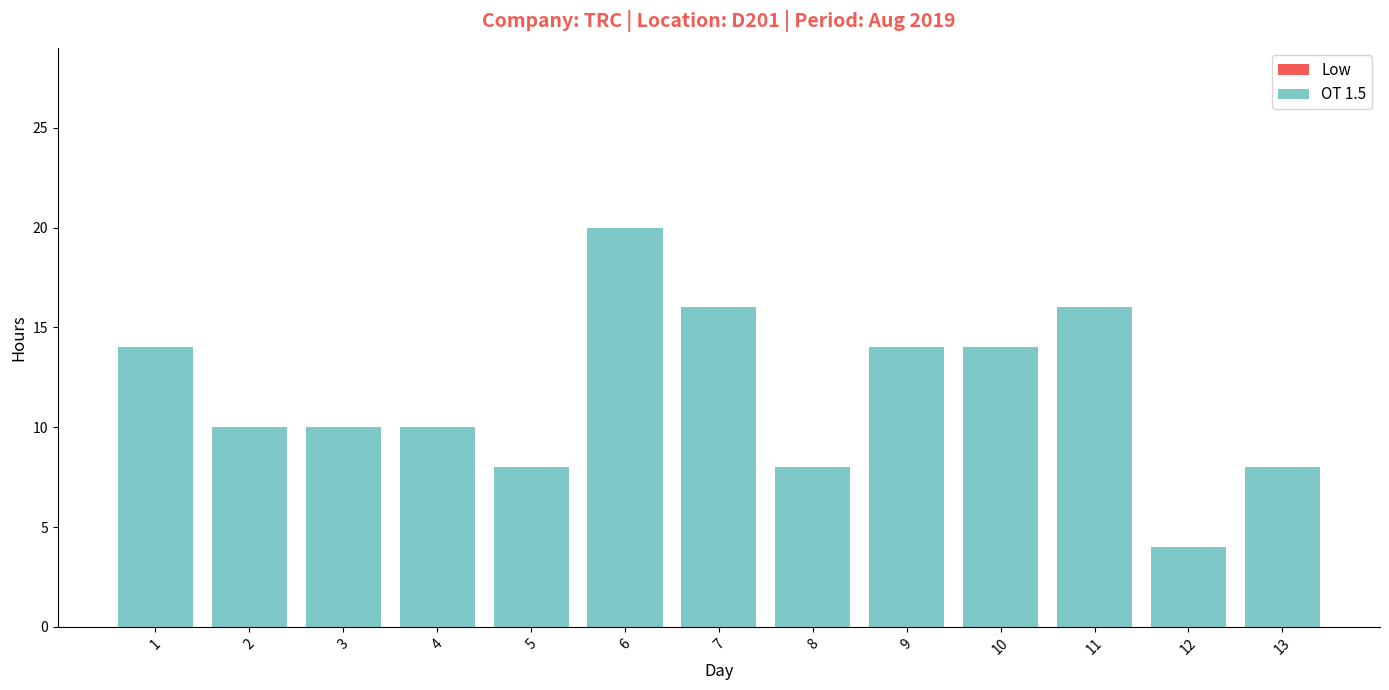

What is the value of the 11th bar from the left?

16